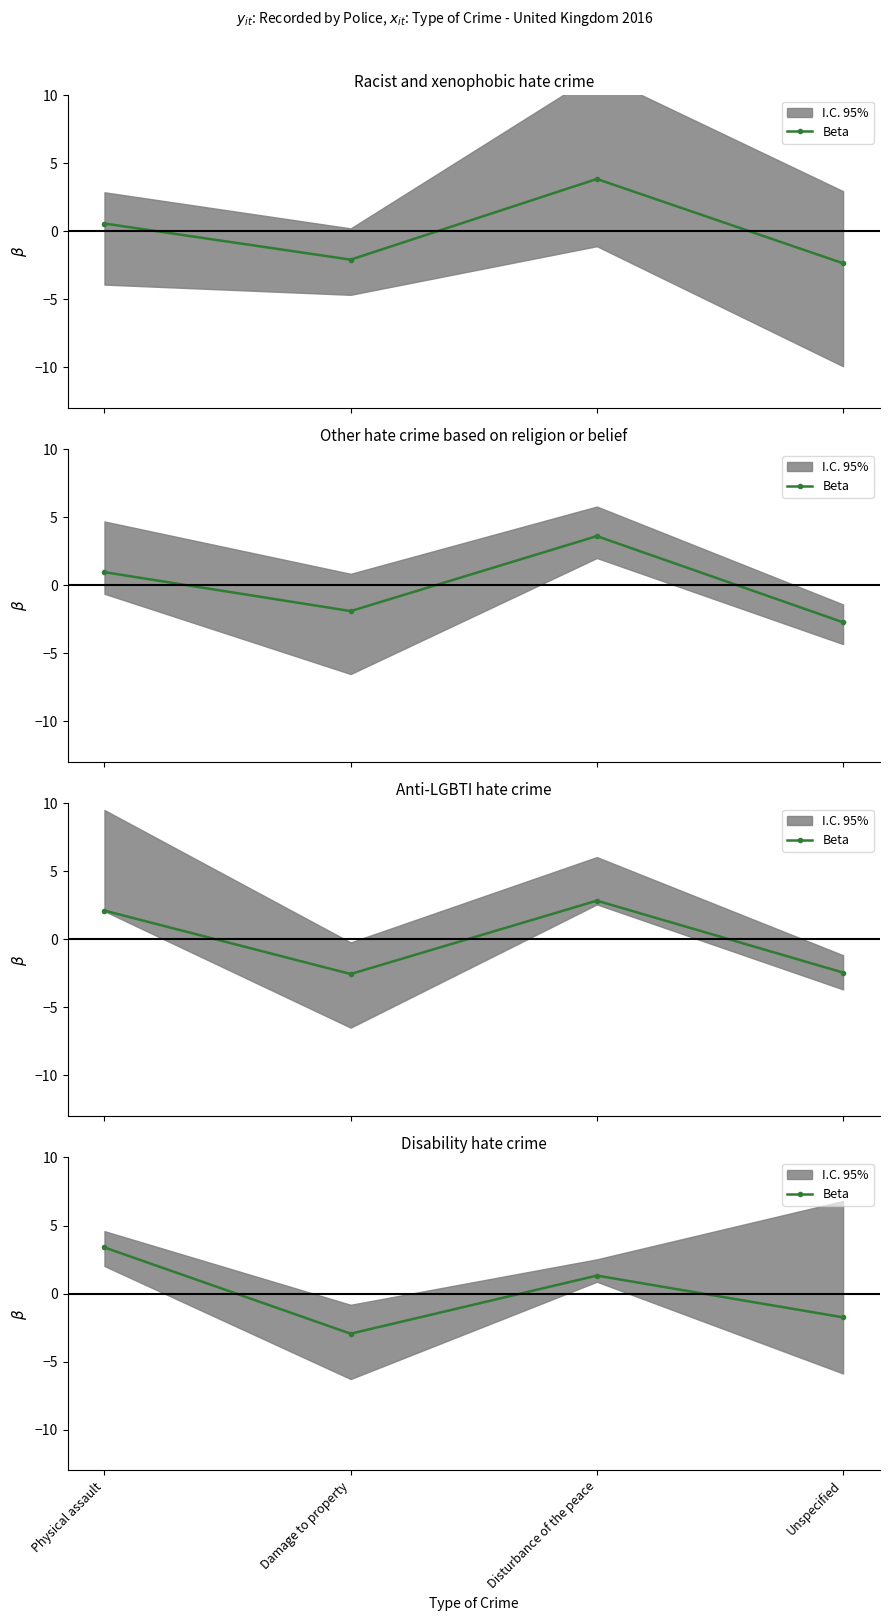

How many points are lower than both their immediate neighbors (excluding endpoints)?

1